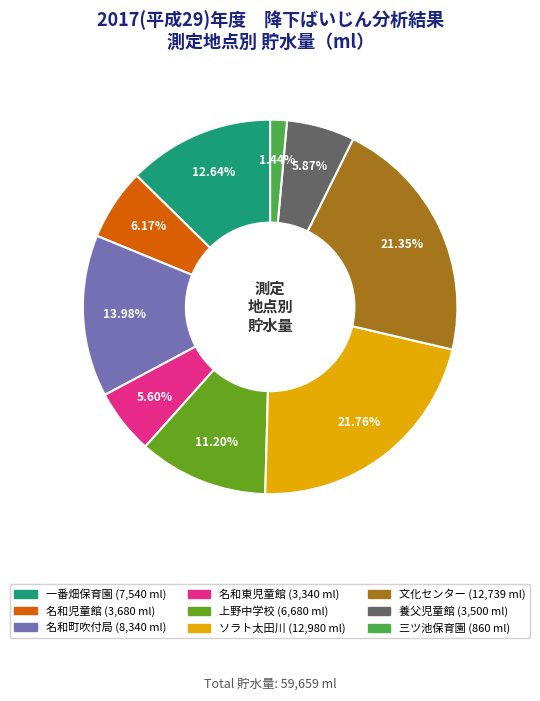

To the nearest percent, what percentage of the pie is 文化センター?

21%